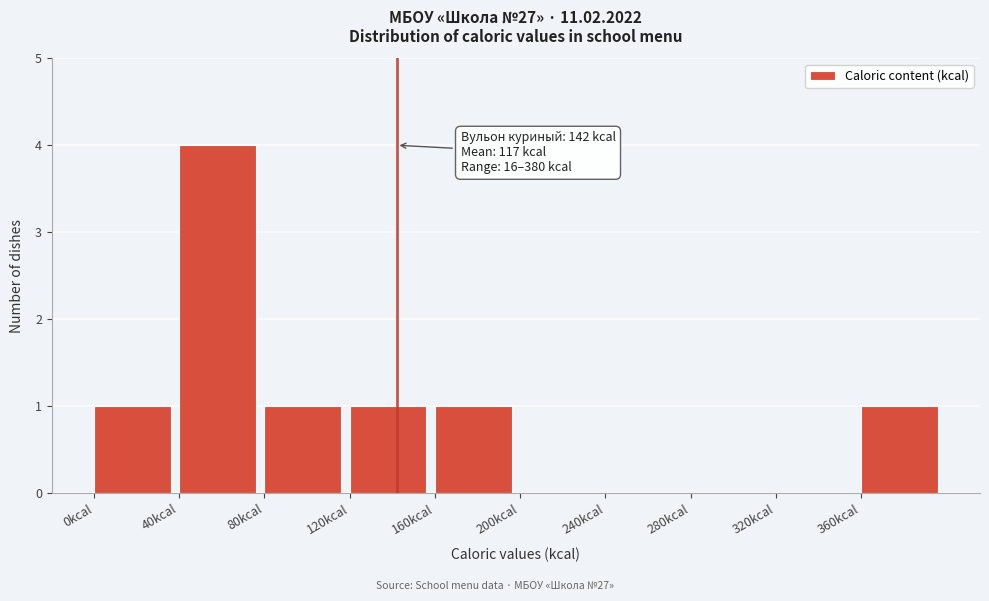

Which range on the x-axis has the tallest bar?

40 to 80